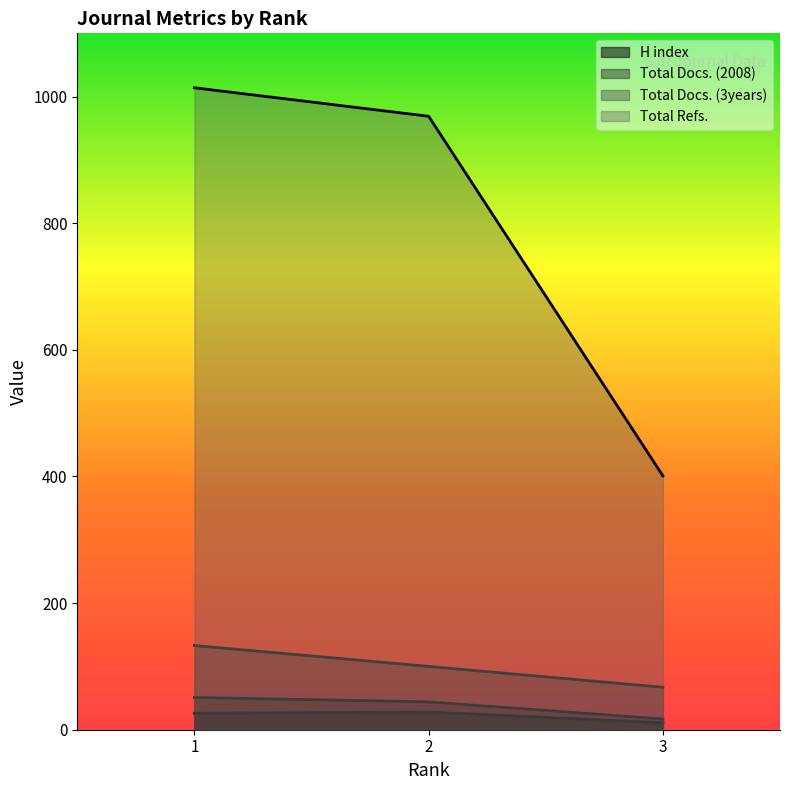

What is the difference between the maximum and minimum values in the H index series?

17